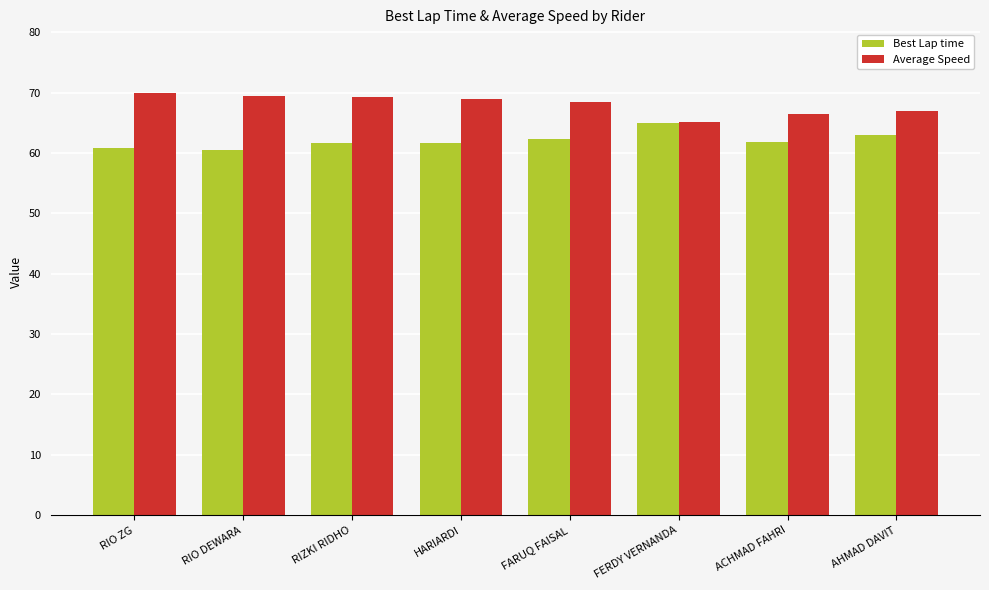

What is the label of the 4th bar from the left?

HARIARDI